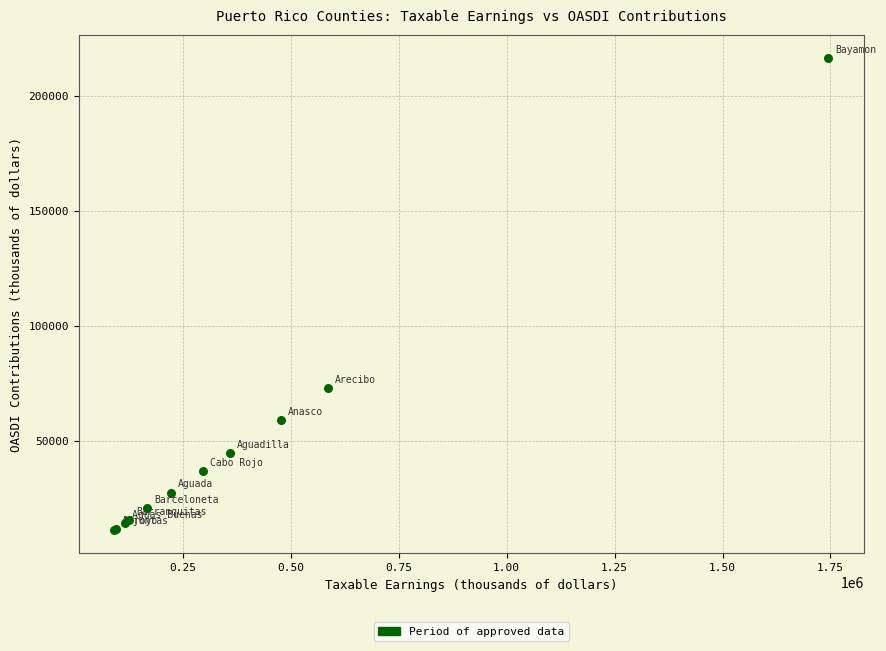

What Y value in the scatter plot is closest to 113840?

72768